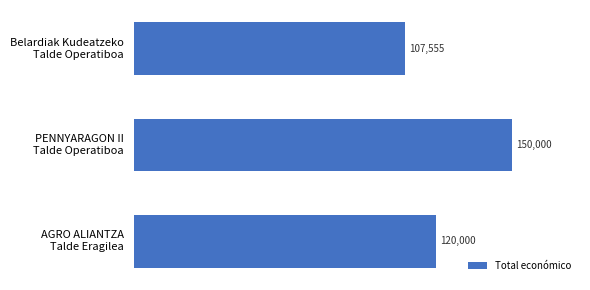

Rank the categories by value from highest to lowest.

PENNYARAGON II
Talde Operatiboa, AGRO ALIANTZA
Talde Eragilea, Belardiak Kudeatzeko
Talde Operatiboa